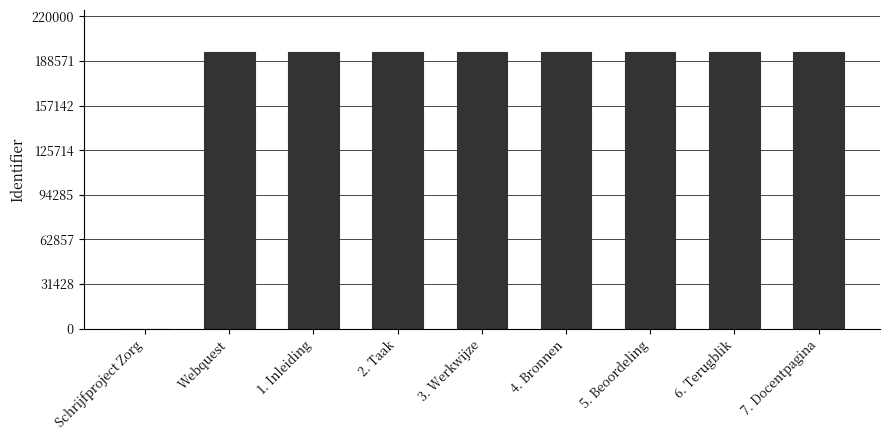

Approximately how many times larger is the value at 2. Taak compared to 1. Inleiding?

1.0